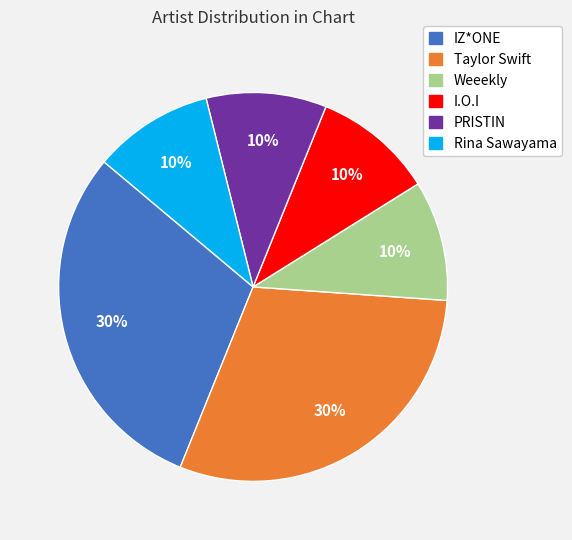

Combined, do Weeekly and Taylor Swift account for over 50%?

No